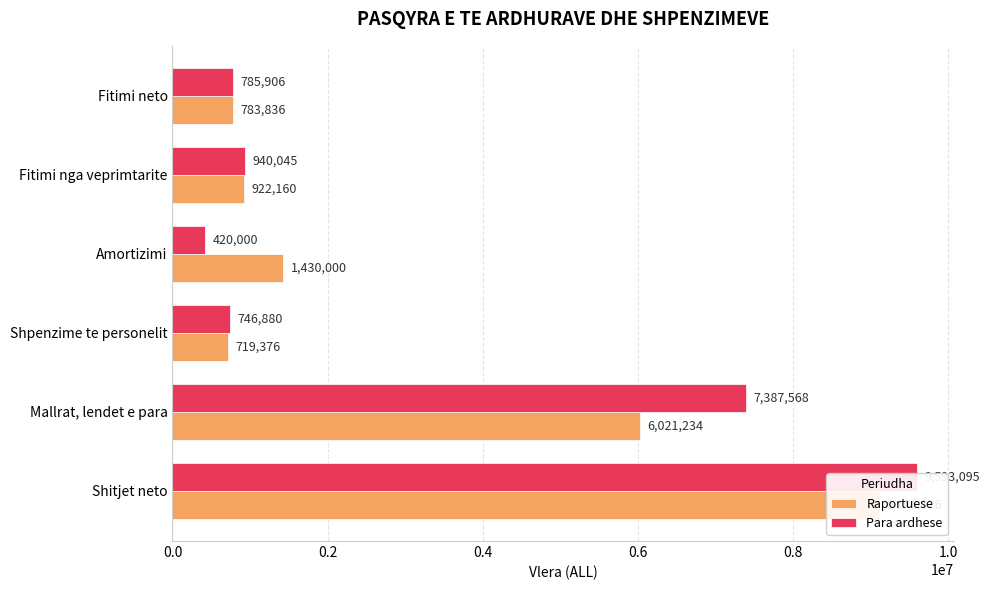

What is the sum of all Raportuese values?

18985382